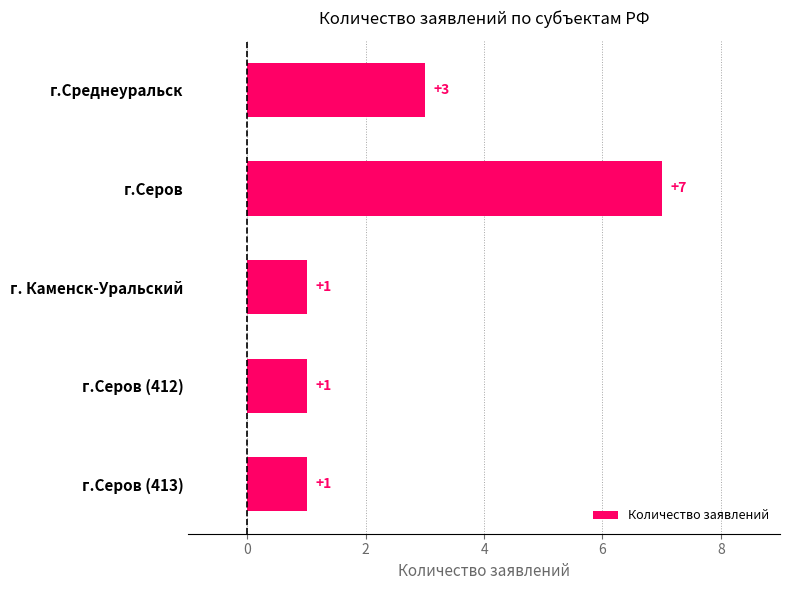

What is the difference between the maximum and minimum values?

6